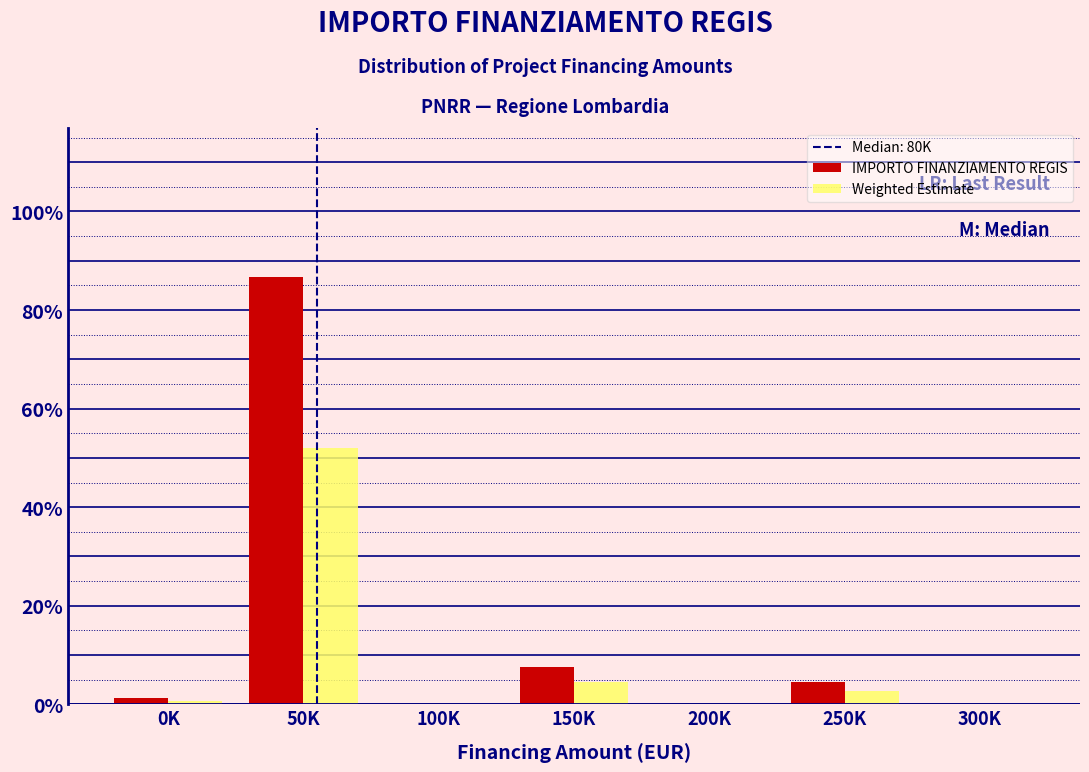

Reading left to right, transcribe all the data shown in this chart.

IMPORTO FINANZIAMENTO REGIS: 0K=1.3	50K=86.6	100K=0.0	150K=7.6	200K=0.0	250K=4.5	300K=0.0
Weighted Estimate: 0K=0.8	50K=52.0	100K=0.0	150K=4.6	200K=0.0	250K=2.7	300K=0.0